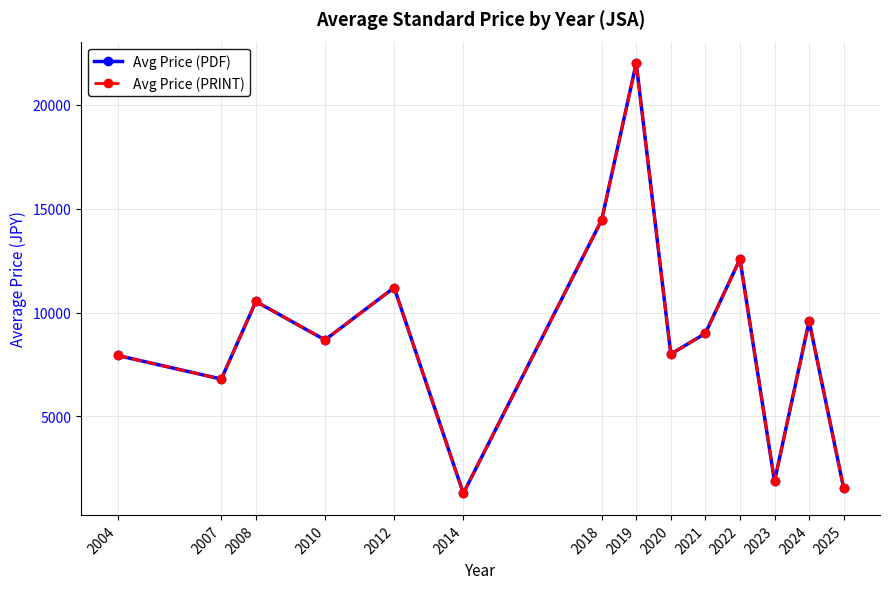

What is the average value of the Avg Price (PDF) series?

8964.0